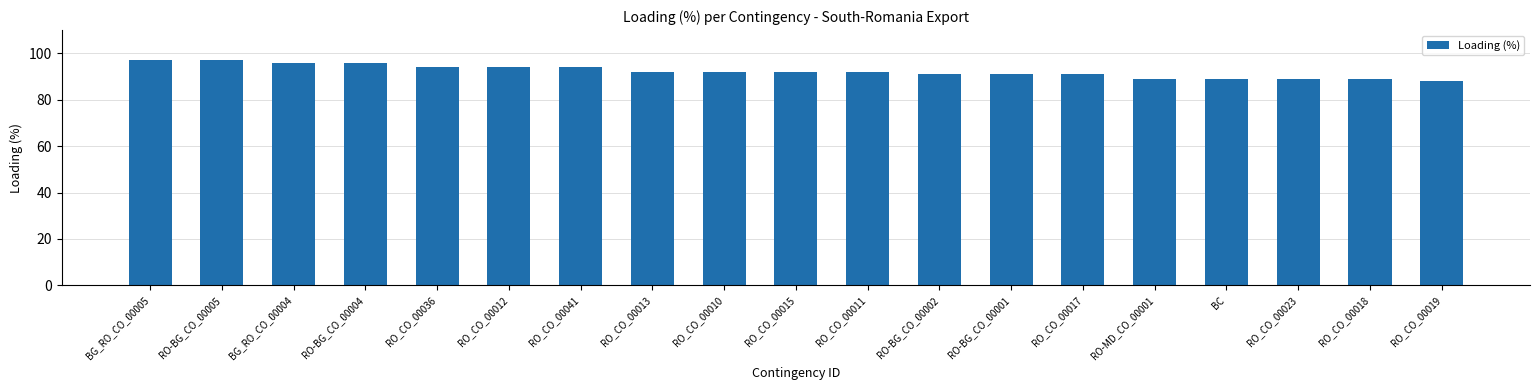

What is the approximate value at RO_CO_00041?

94